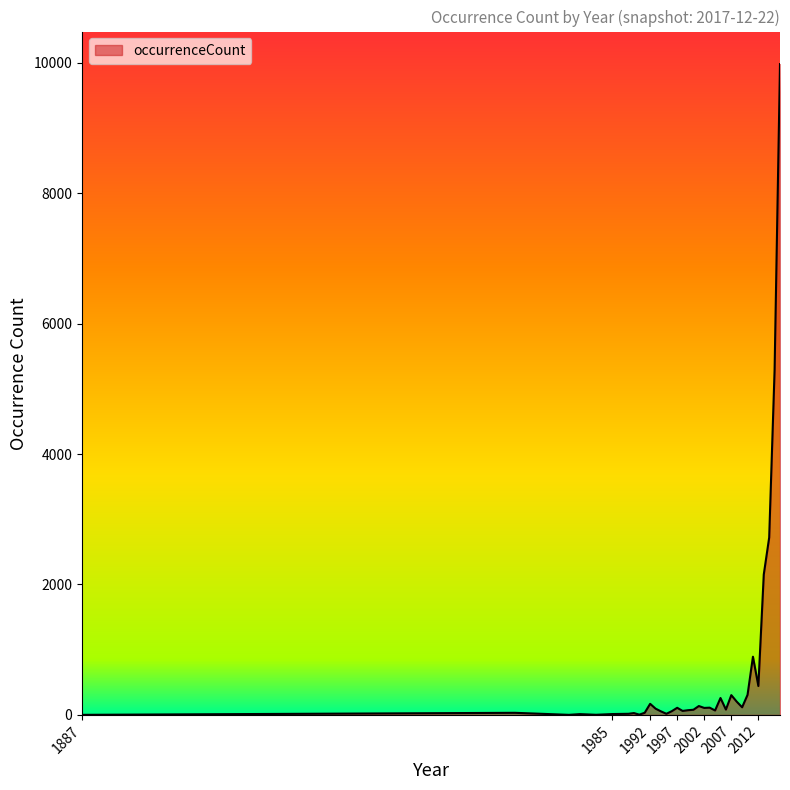

What is the difference between the maximum and minimum values?

9978